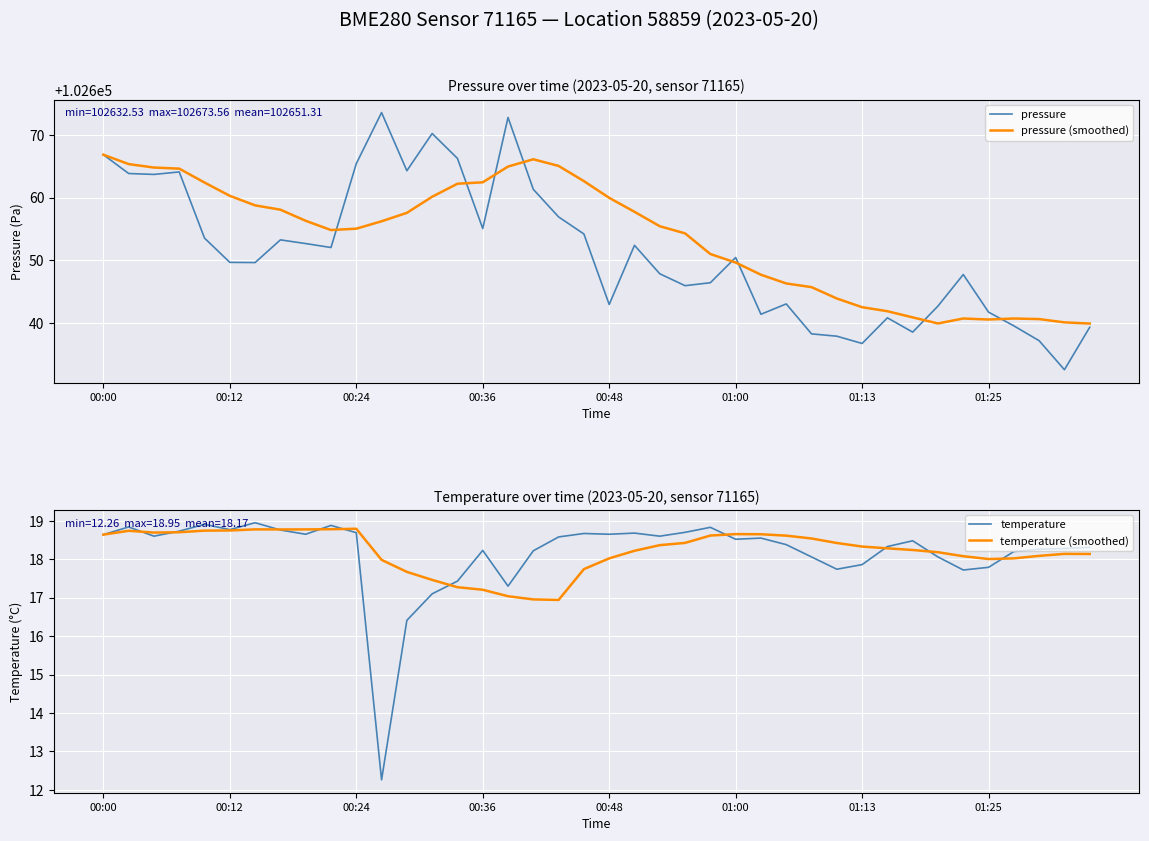

The pressure (smoothed) series shows 23982.1 at 01:13. True or false?

False